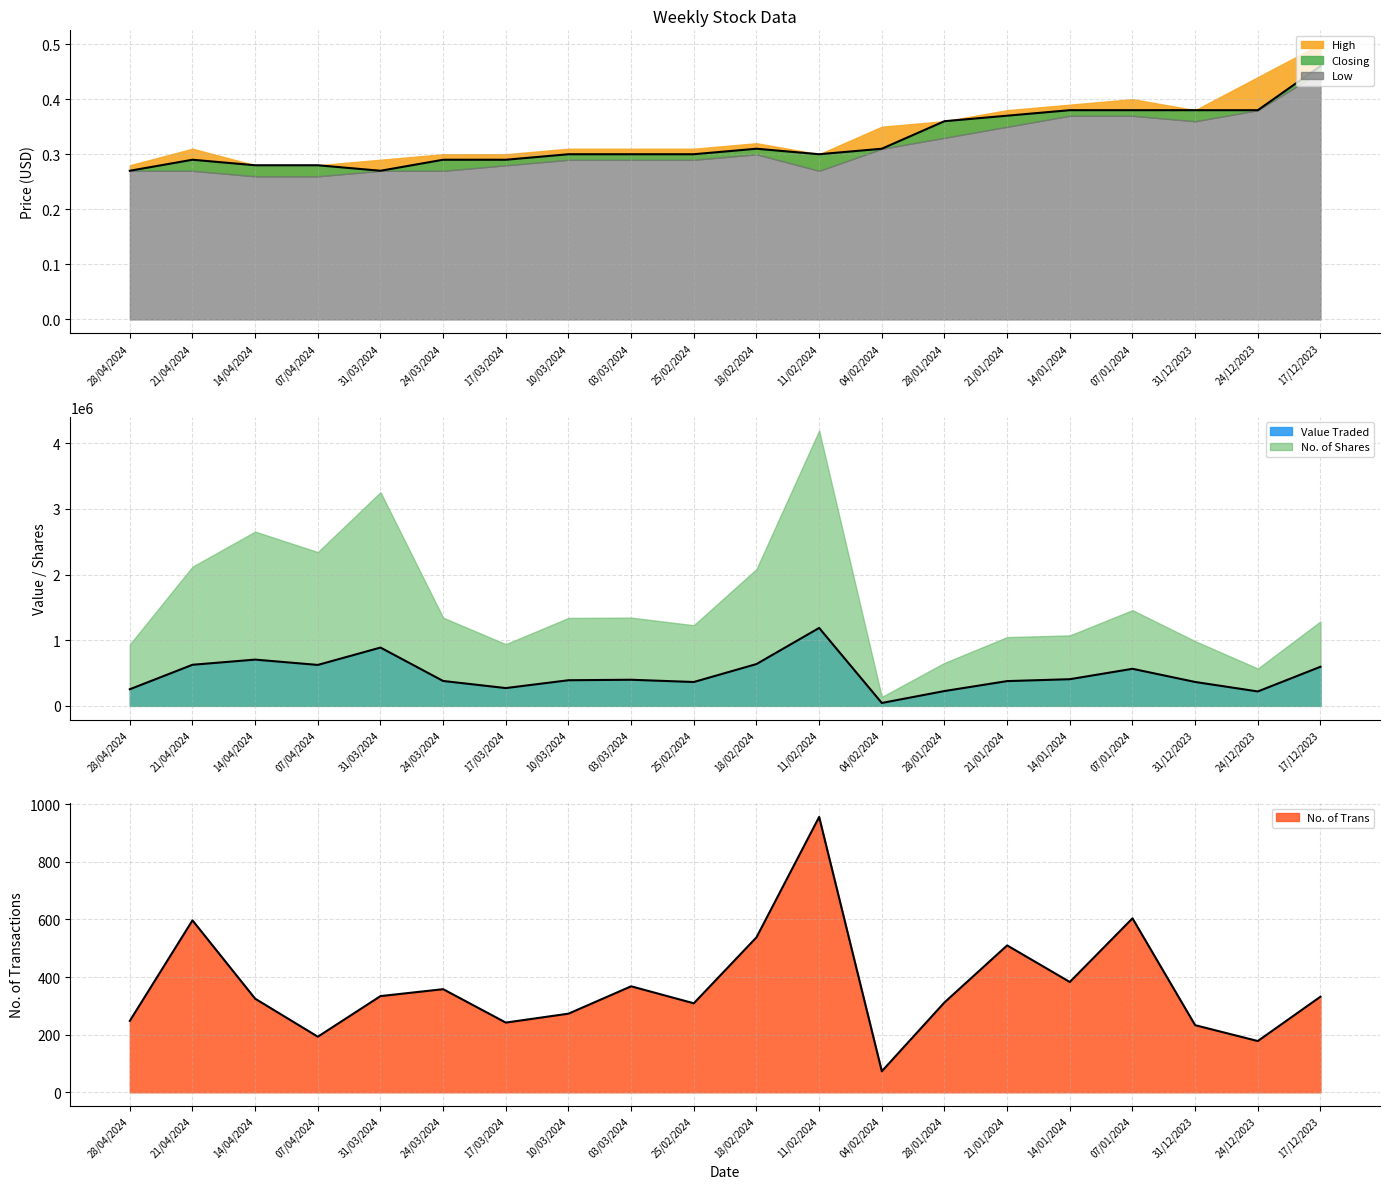

At which category does No. of Trans reach its first local valley?

07/04/2024